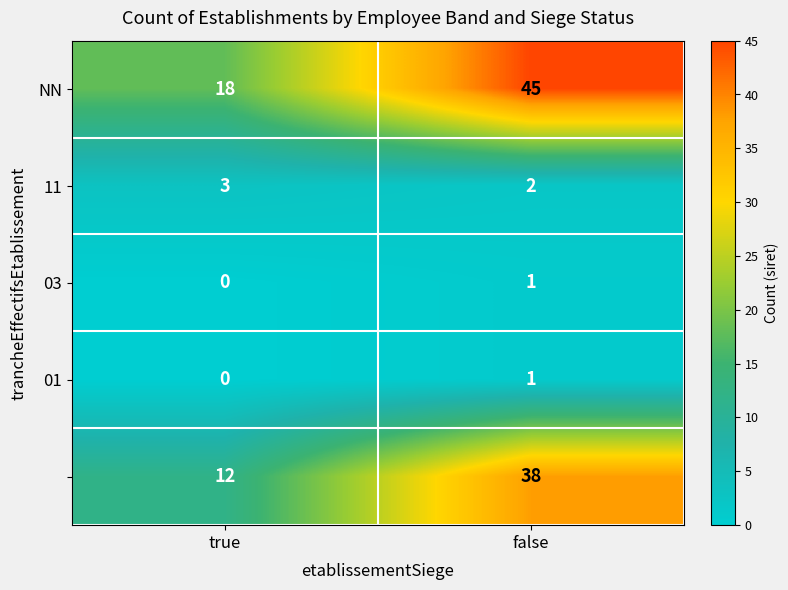

Which category has the lowest value across all series?

true